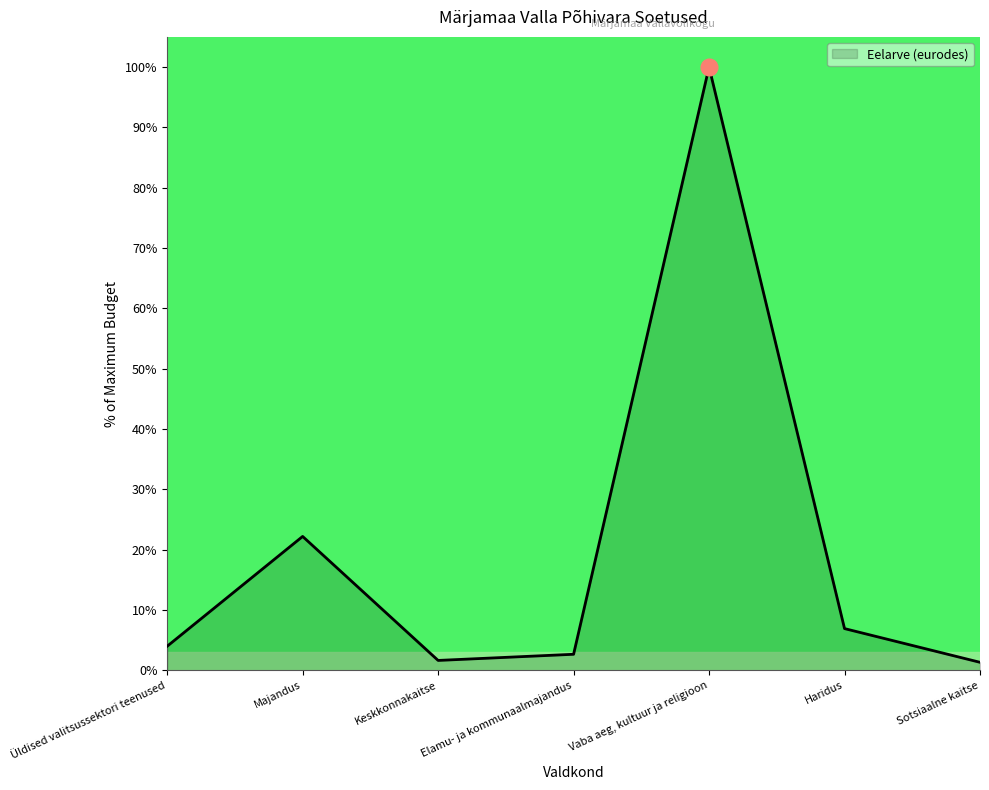

Does the chart display data point markers on the line(s)?

No